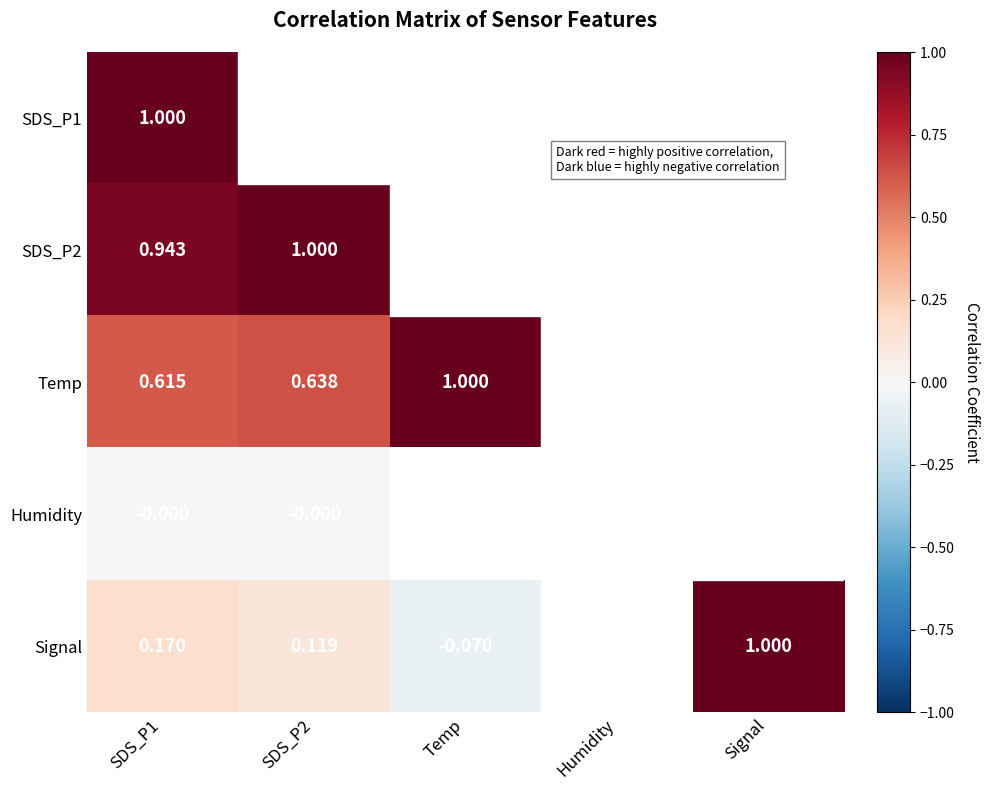

Is the value of Signal at SDS_P1 greater than the value of Humidity at SDS_P2?

Yes